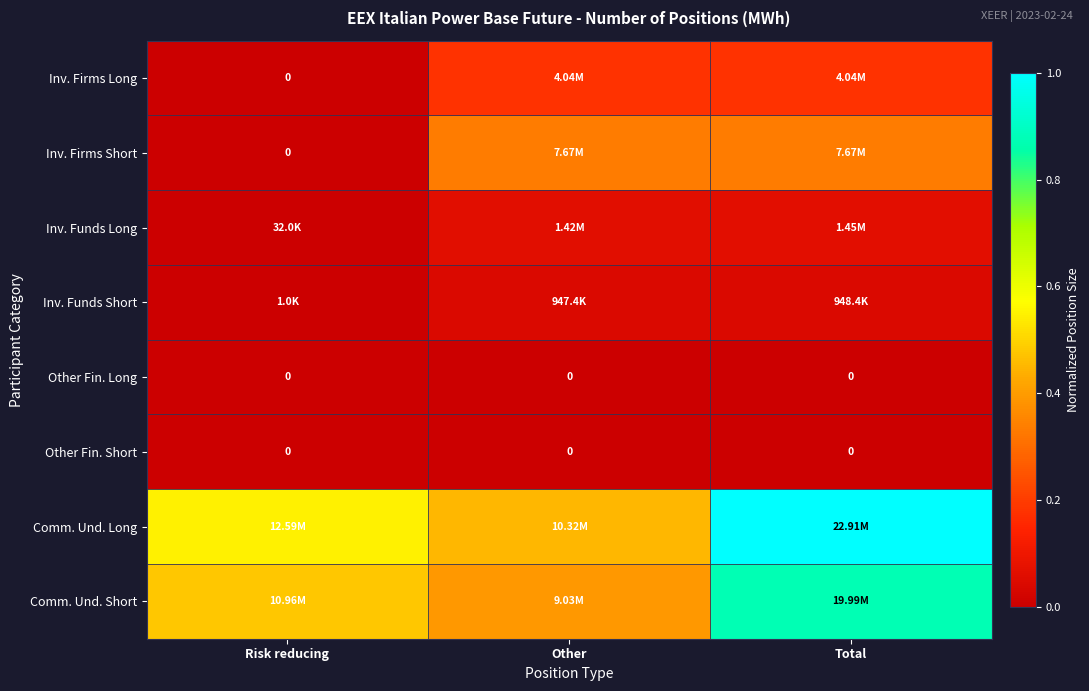

Between Other and Risk reducing, which is larger?

Other